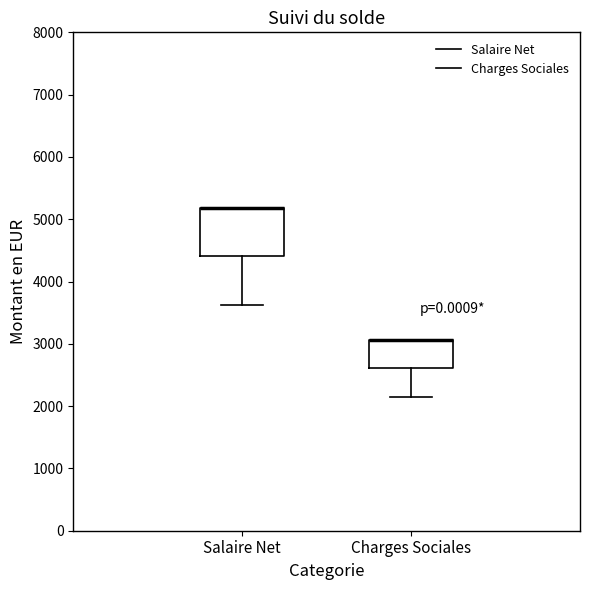

Reading left to right, read every box against the y-axis: the position of its median line, the range the box covers, and the ends of its whiskers. The values are not printed on the chart, so give them approximately, as read against the axis.

Salaire Net: median 5200 (drawn on the box's upper edge), box 4400 to 5200, whiskers 3600 to 5200
Charges Sociales: median 3100 (drawn on the box's upper edge), box 2600 to 3100, whiskers 2200 to 3100